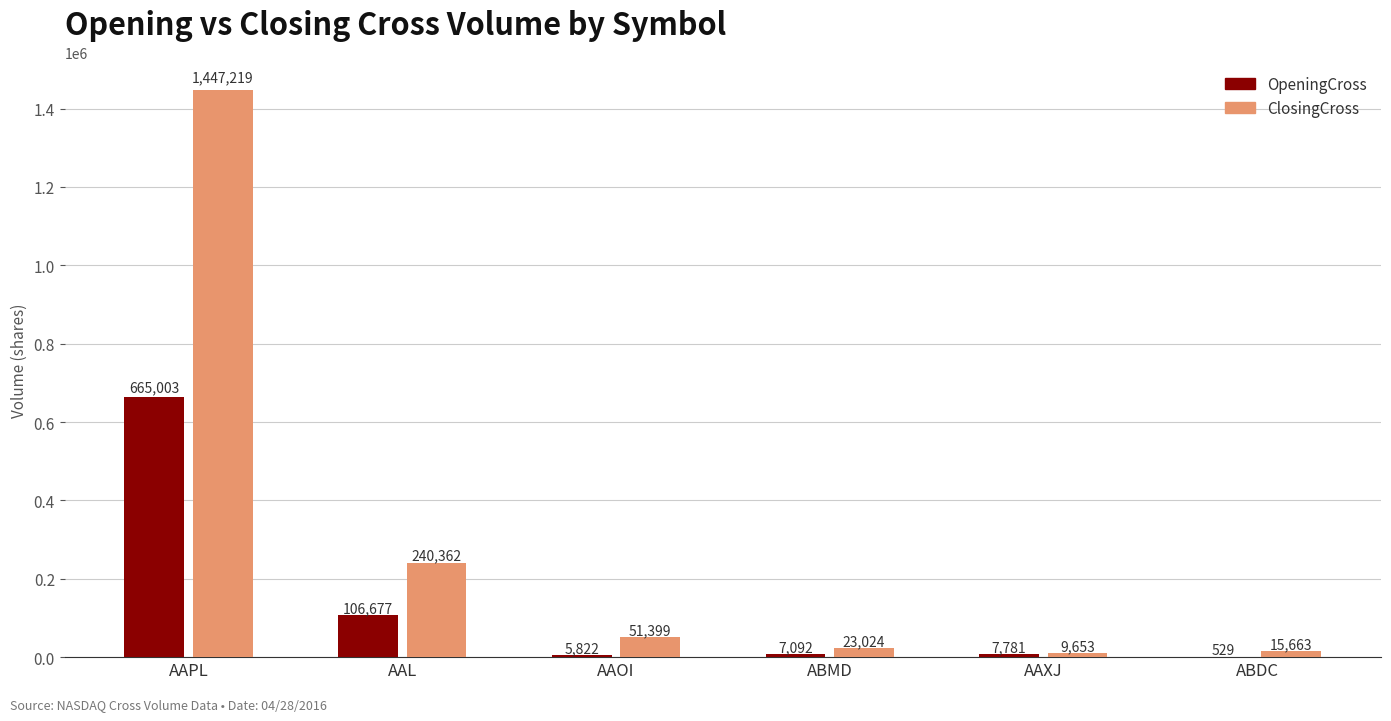

Reading left to right, list all the values displayed in this chart.

OpeningCross: 665003	106677	5822	7092	7781	529
ClosingCross: 1447219	240362	51399	23024	9653	15663